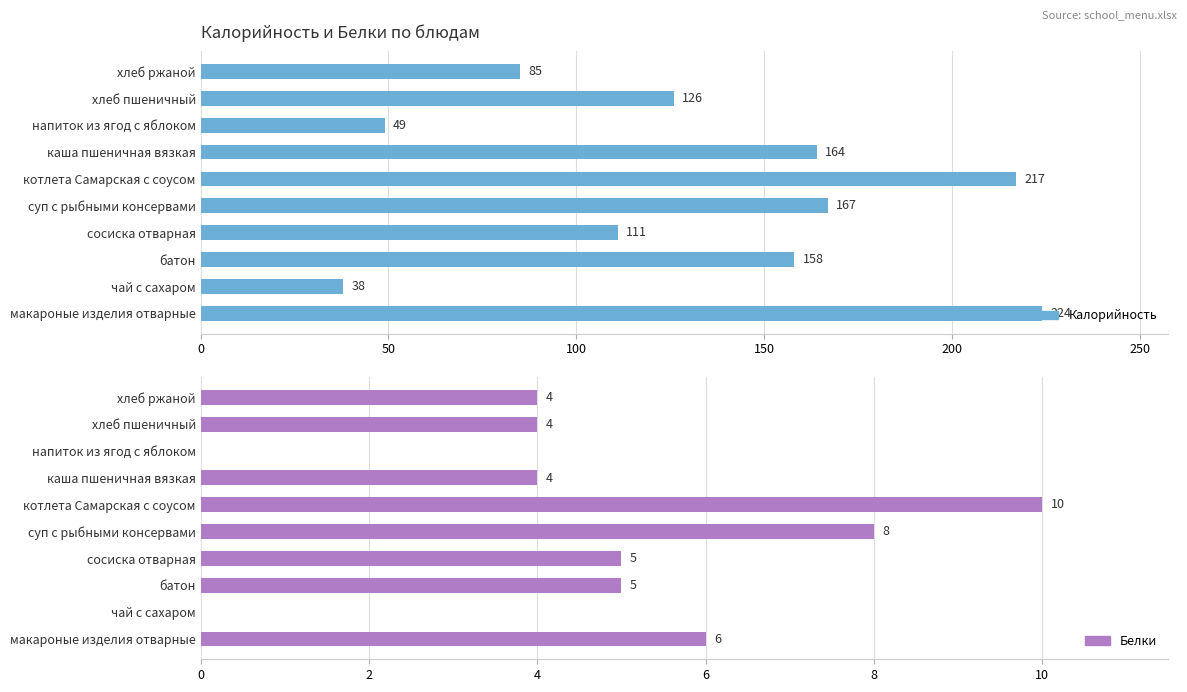

What is the highest value of the Калорийность series?

224